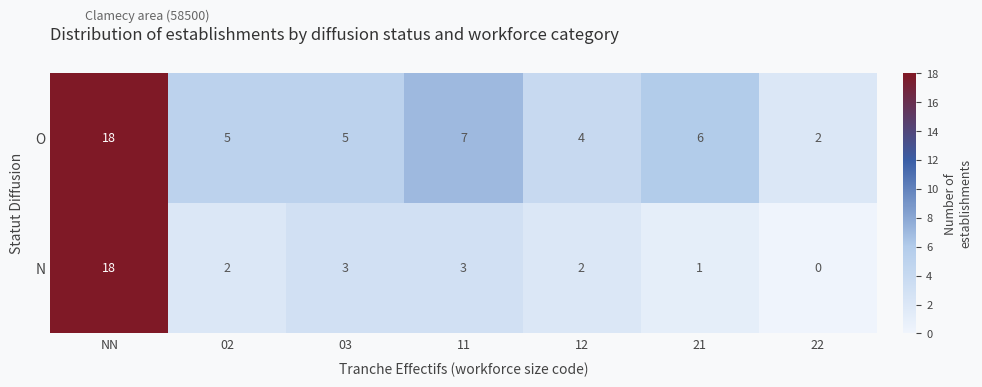

What is the maximum value shown in the chart?

18